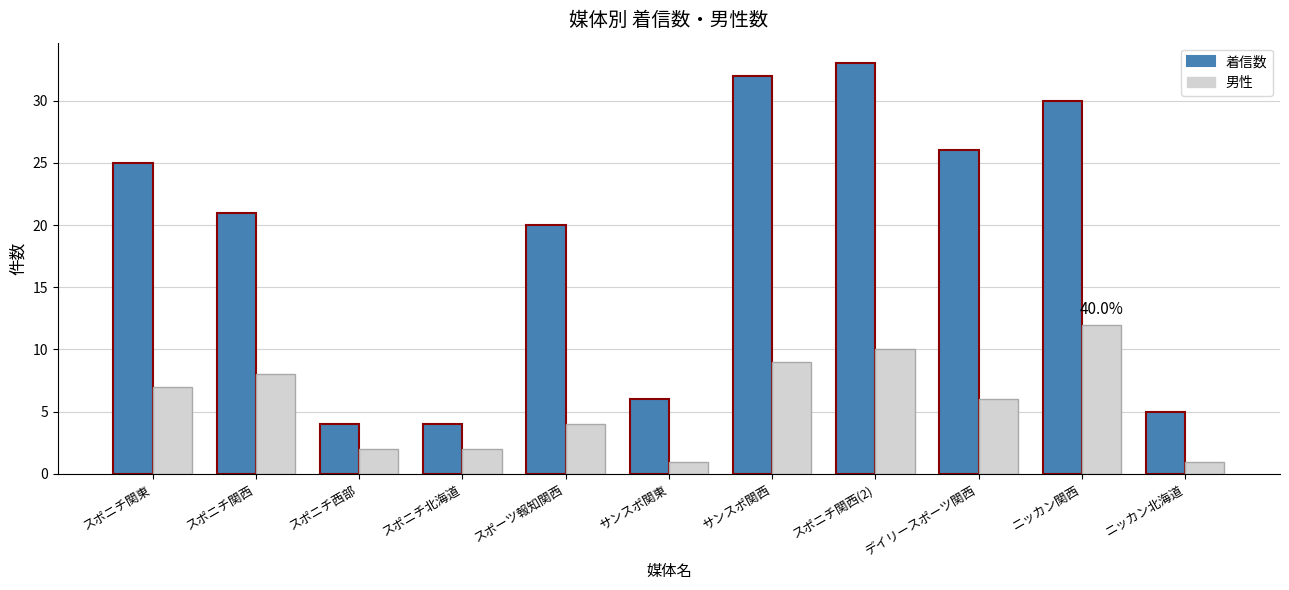

What is the minimum value for 着信数?

4